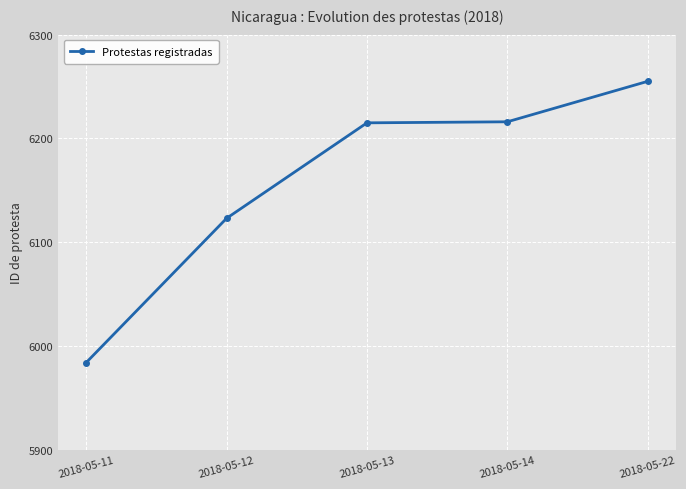

What is the average value?

6159